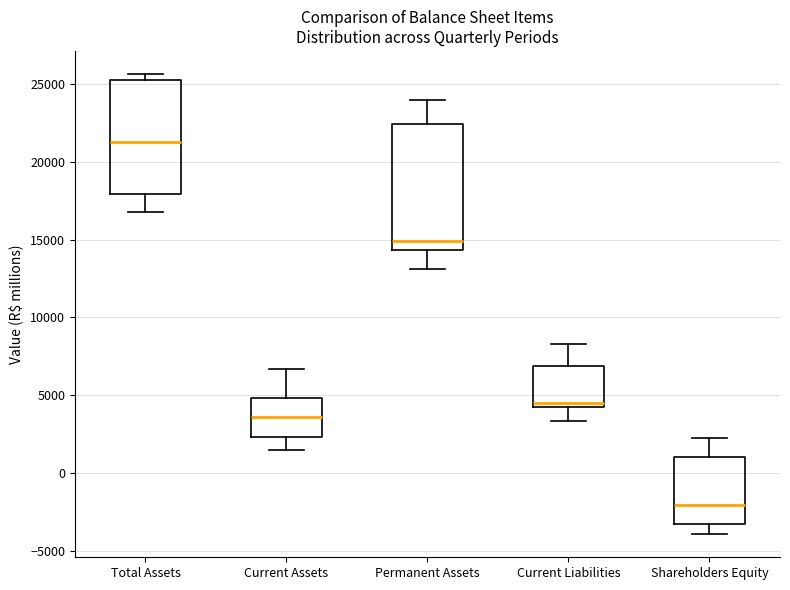

Where does the upper whisker of the box for Shareholders Equity end on the y-axis? The values are not printed on the chart, so give them approximately, as read against the axis.

2000